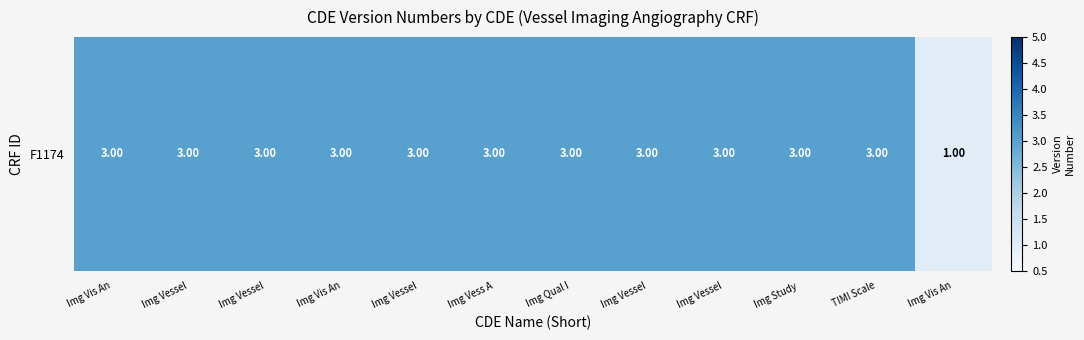

How many categories are shown in the chart?

12